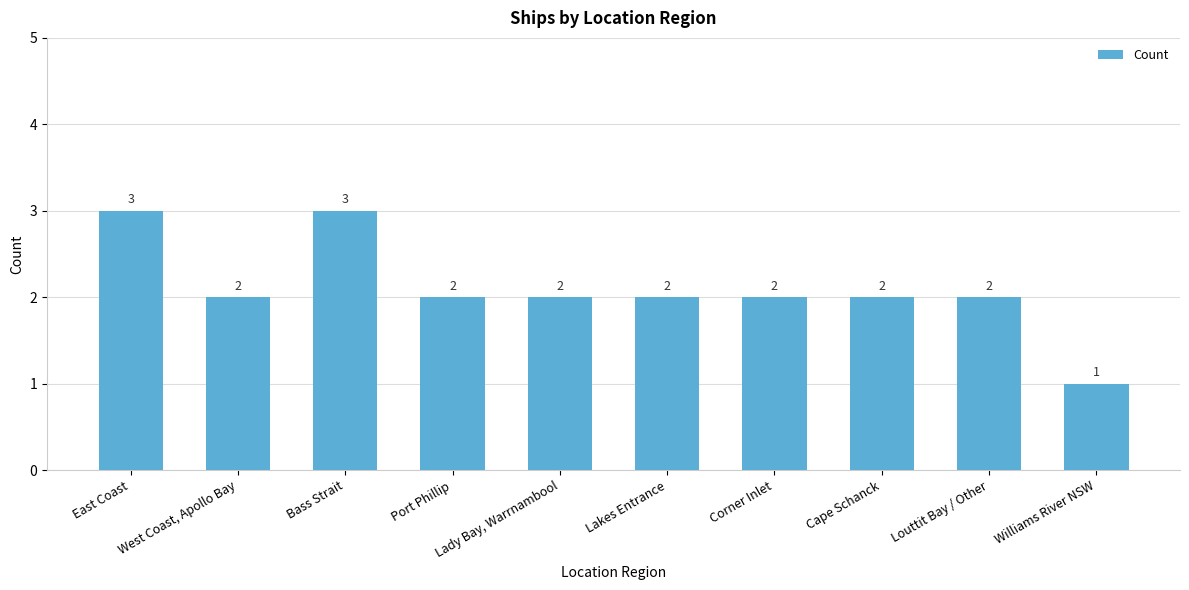

Approximately how many times larger is the value at East Coast compared to Louttit Bay / Other?

1.5